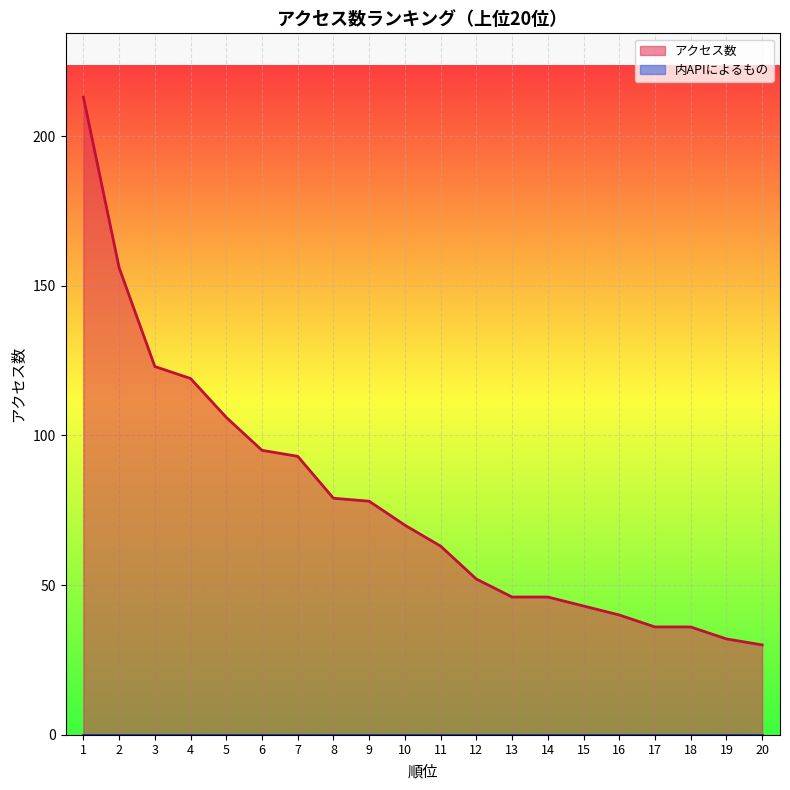

List the labels in order of value, smallest first.

20, 19, 17, 18, 16, 15, 13, 14, 12, 11, 10, 9, 8, 7, 6, 5, 4, 3, 2, 1